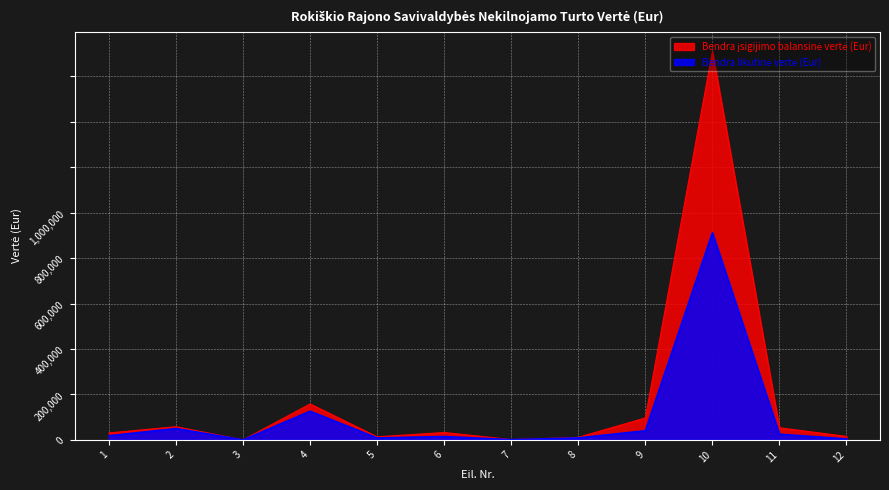

Which series has the largest total across all categories?

Bendra įsigijimo balansinė vertė (Eur)